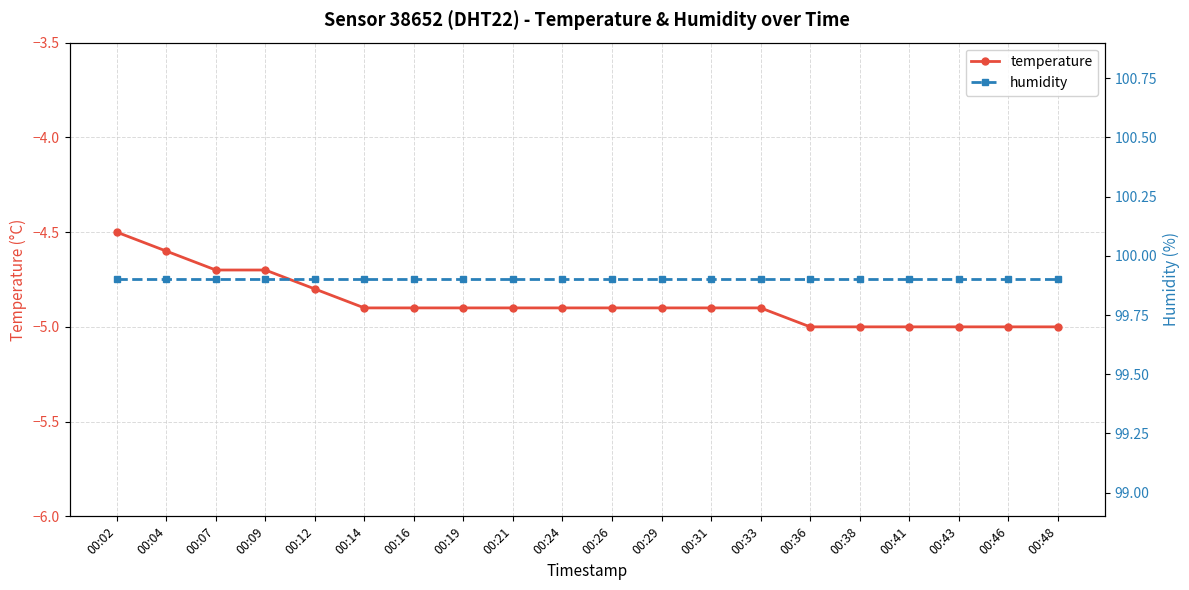

What is the value of the temperature point at the 18th from the left?

-5.0